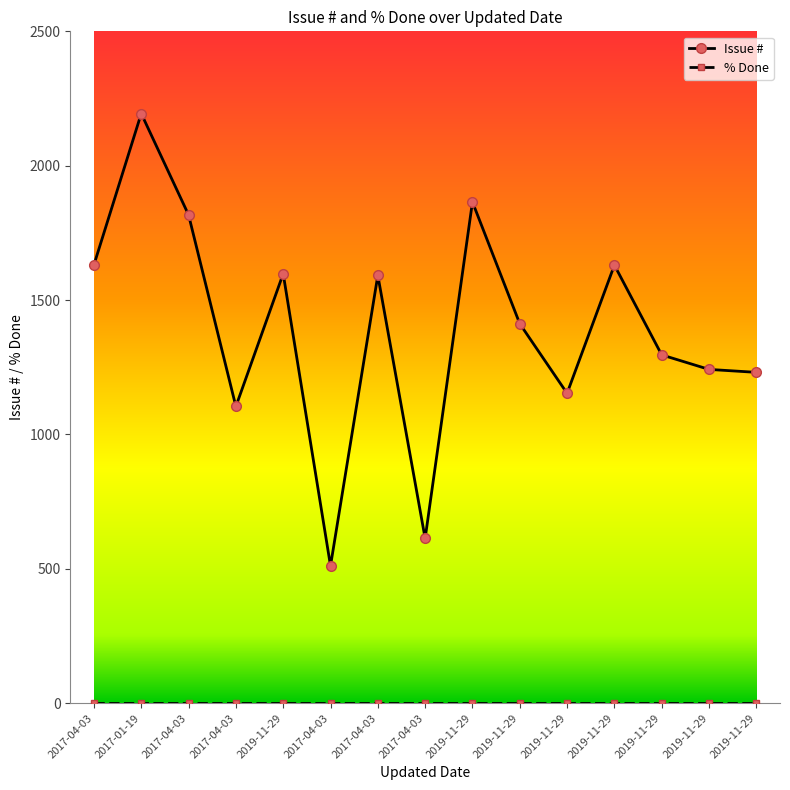

What is the label of the 5th point from the right?

2019-11-29